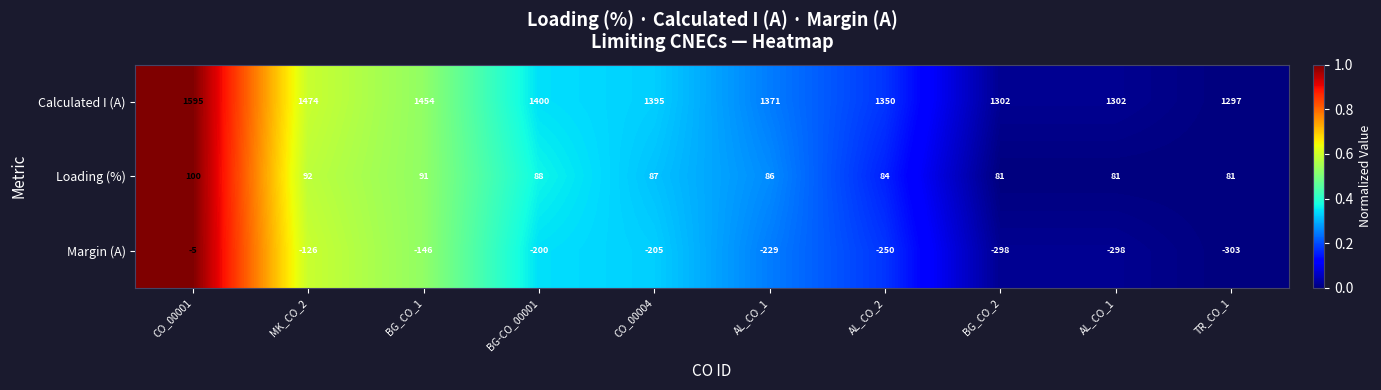

How many data points does each series have?

10